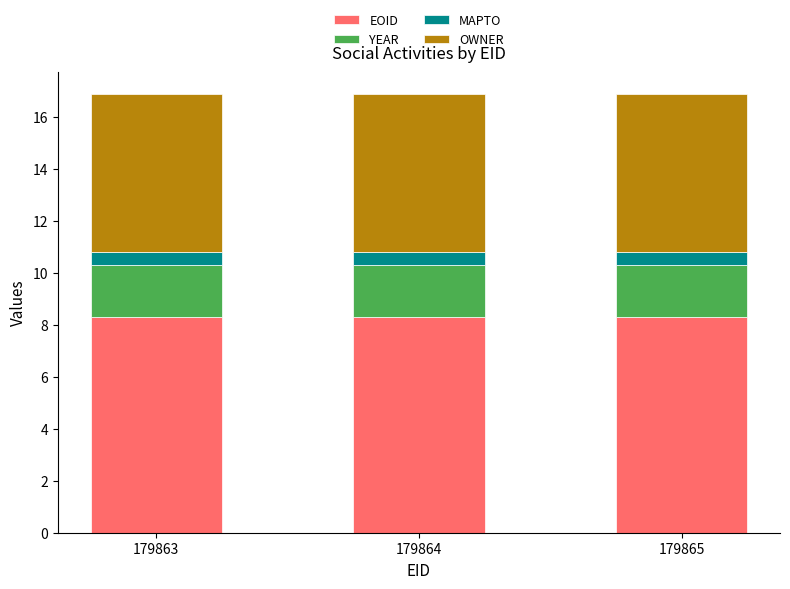

What are all the series names shown in the legend?

EOID, YEAR, MAPTO, OWNER